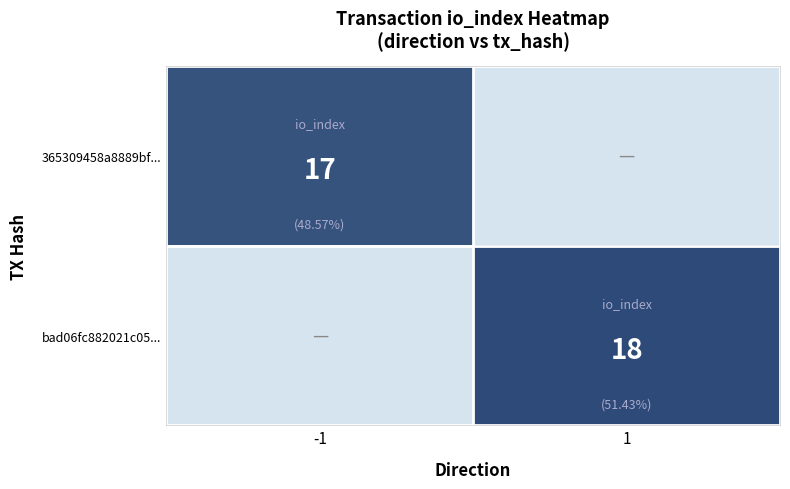

The value of 365309458a8889bf... at -1 is 17. True or false?

True